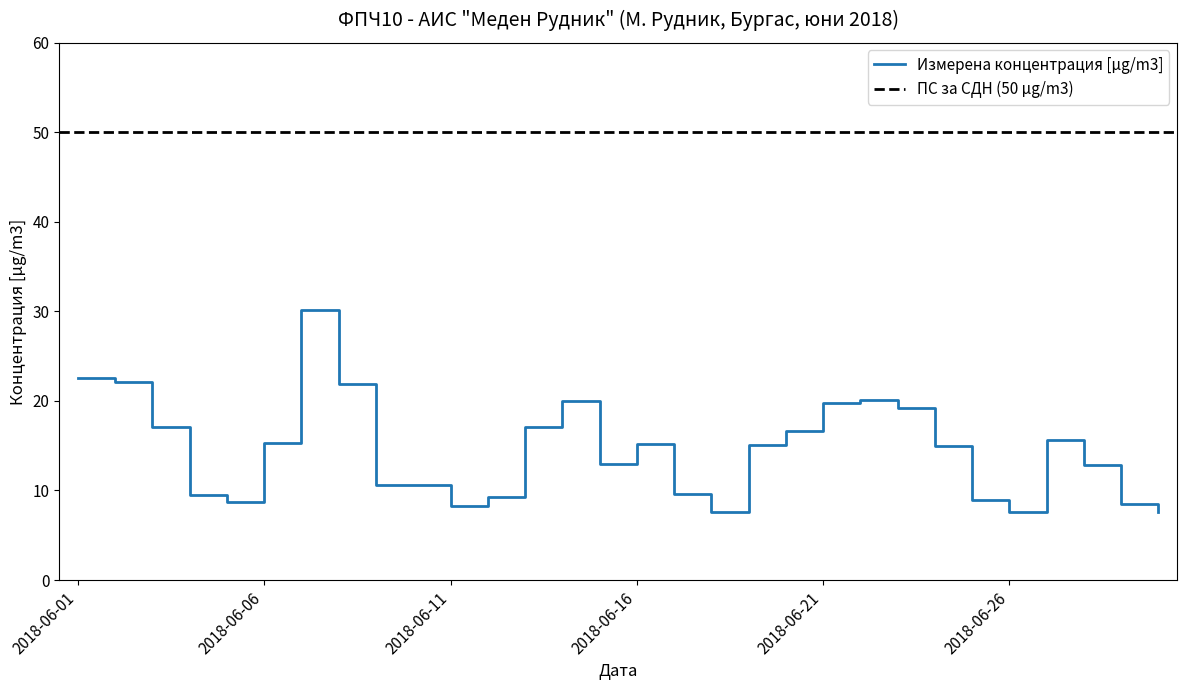

Reading left to right, extract all data points from this chart.

2018-06-01=22.6	2018-06-02=22.1	2018-06-03=17.1	2018-06-04=9.4	2018-06-05=8.7	2018-06-06=15.3	2018-06-07=30.1	2018-06-08=21.9	2018-06-09=10.6	2018-06-10=10.7	2018-06-11=8.3	2018-06-12=9.3	2018-06-13=17.1	2018-06-14=19.9	2018-06-15=12.9	2018-06-16=15.2	2018-06-17=9.6	2018-06-18=7.6	2018-06-19=15.1	2018-06-20=16.7	2018-06-21=19.7	2018-06-22=20.1	2018-06-23=19.2	2018-06-24=15.0	2018-06-25=9.0	2018-06-26=7.6	2018-06-27=15.6	2018-06-28=12.8	2018-06-29=8.4	2018-06-30=7.6